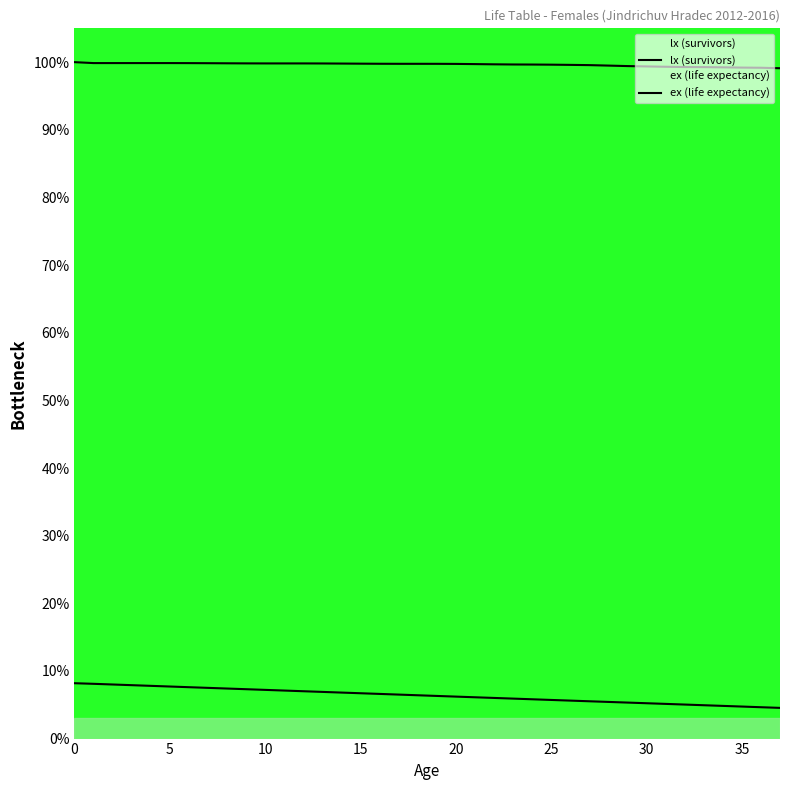

What is the highest value of the lx (survivors) series?

100.0